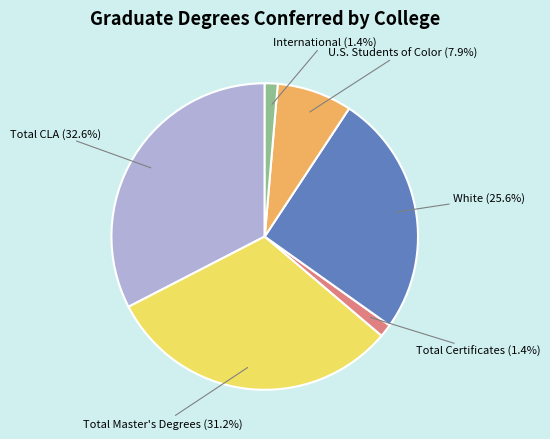

Is there a majority slice in this chart?

No